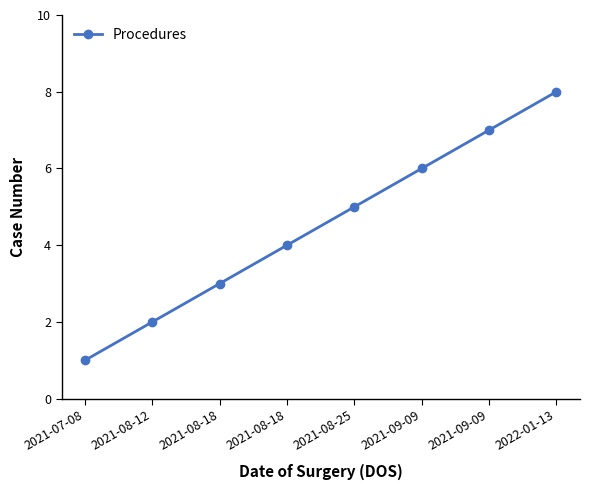

At which category does the chart reach its minimum across all series?

2021-07-08